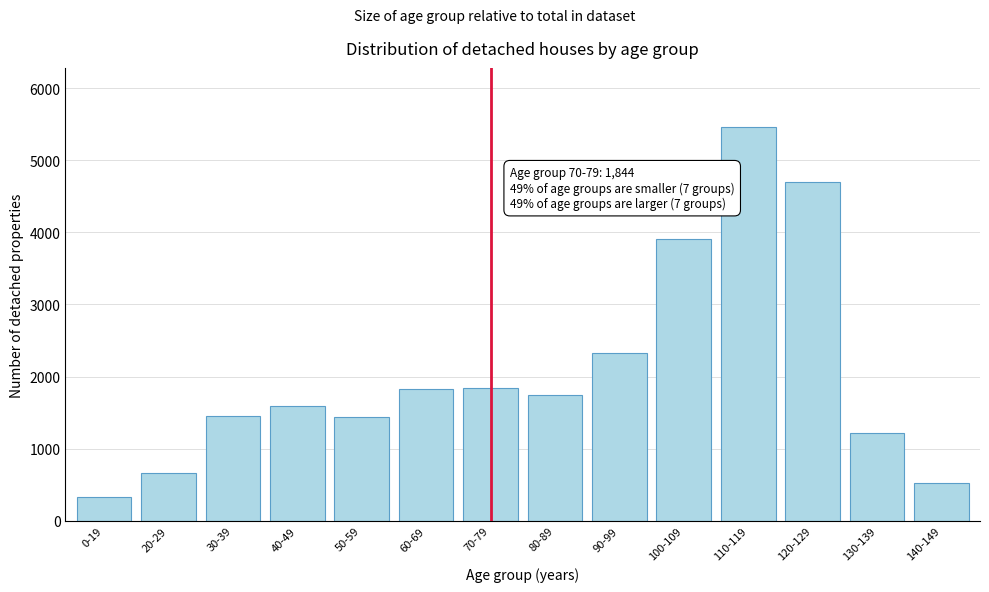

At which category does the chart reach its peak across all series?

110-119